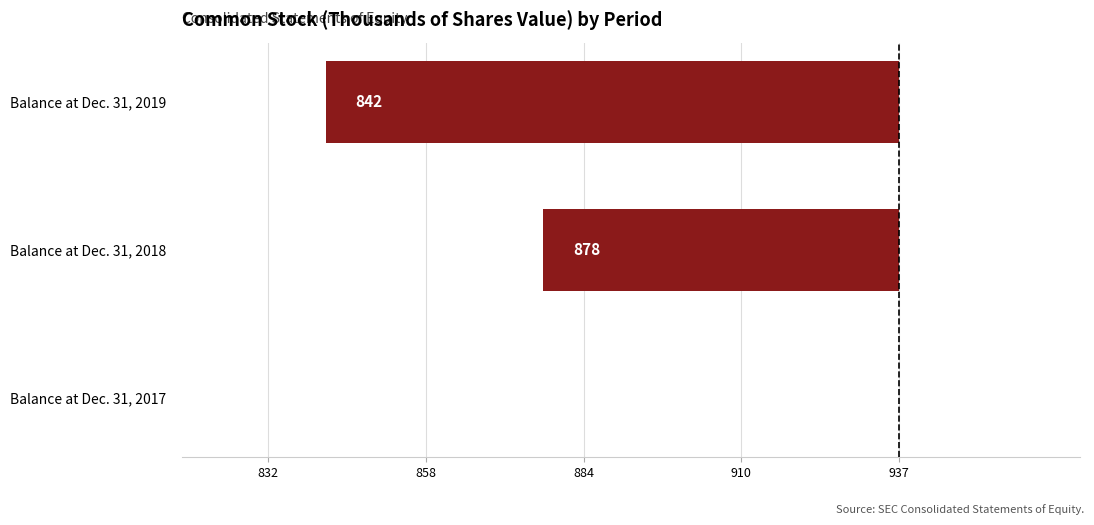

How many bars are there in total?

3